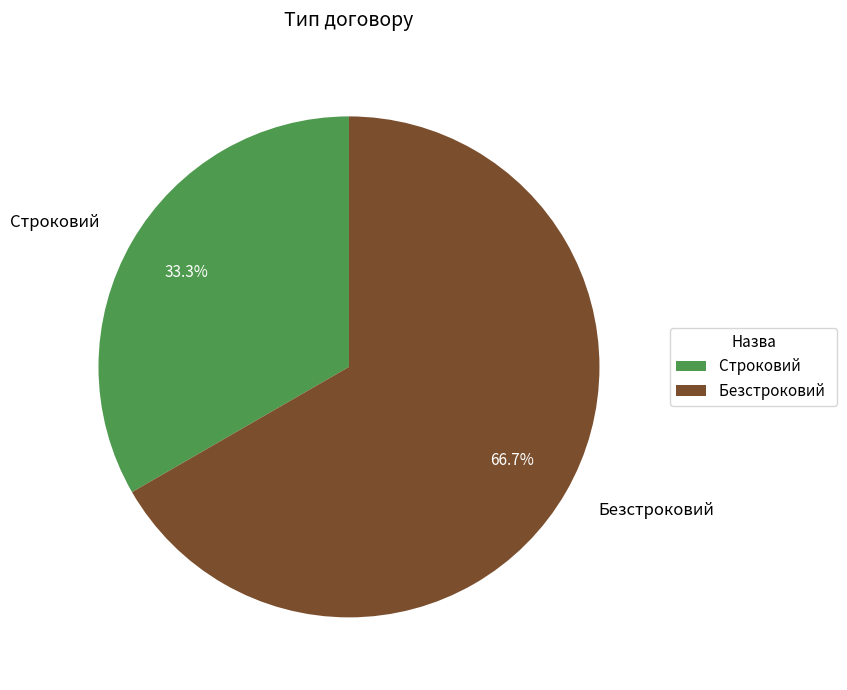

What is the largest slice in the pie chart?

Безстроковий